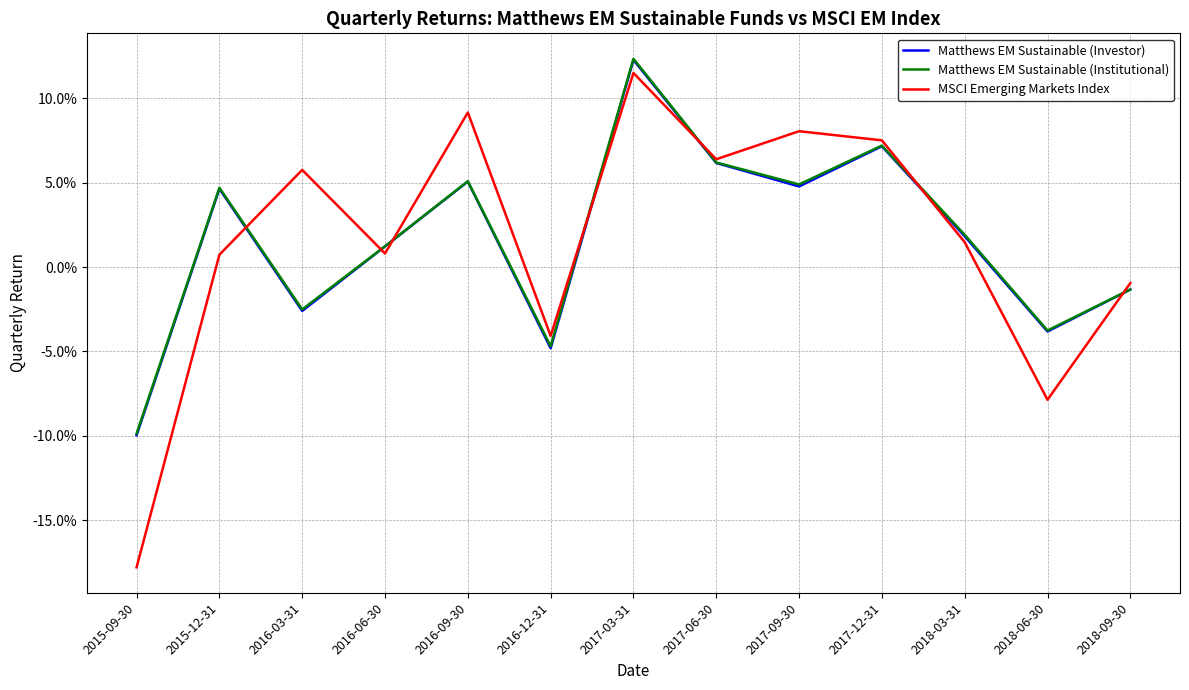

True or false: MSCI Emerging Markets Index has a value of 0.1 at 2017-03-31.

False